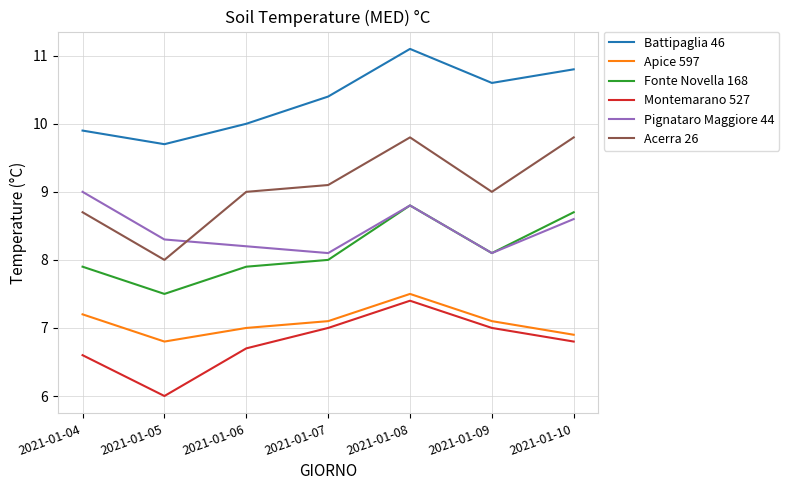

In Montemarano 527, how many points are lower than both neighbors (excluding endpoints)?

1